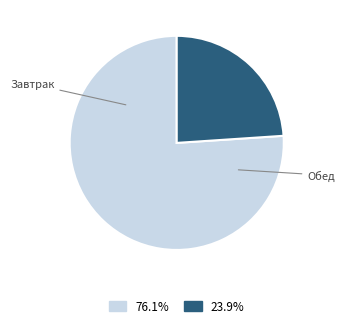

Count the number of slices in the pie.

2